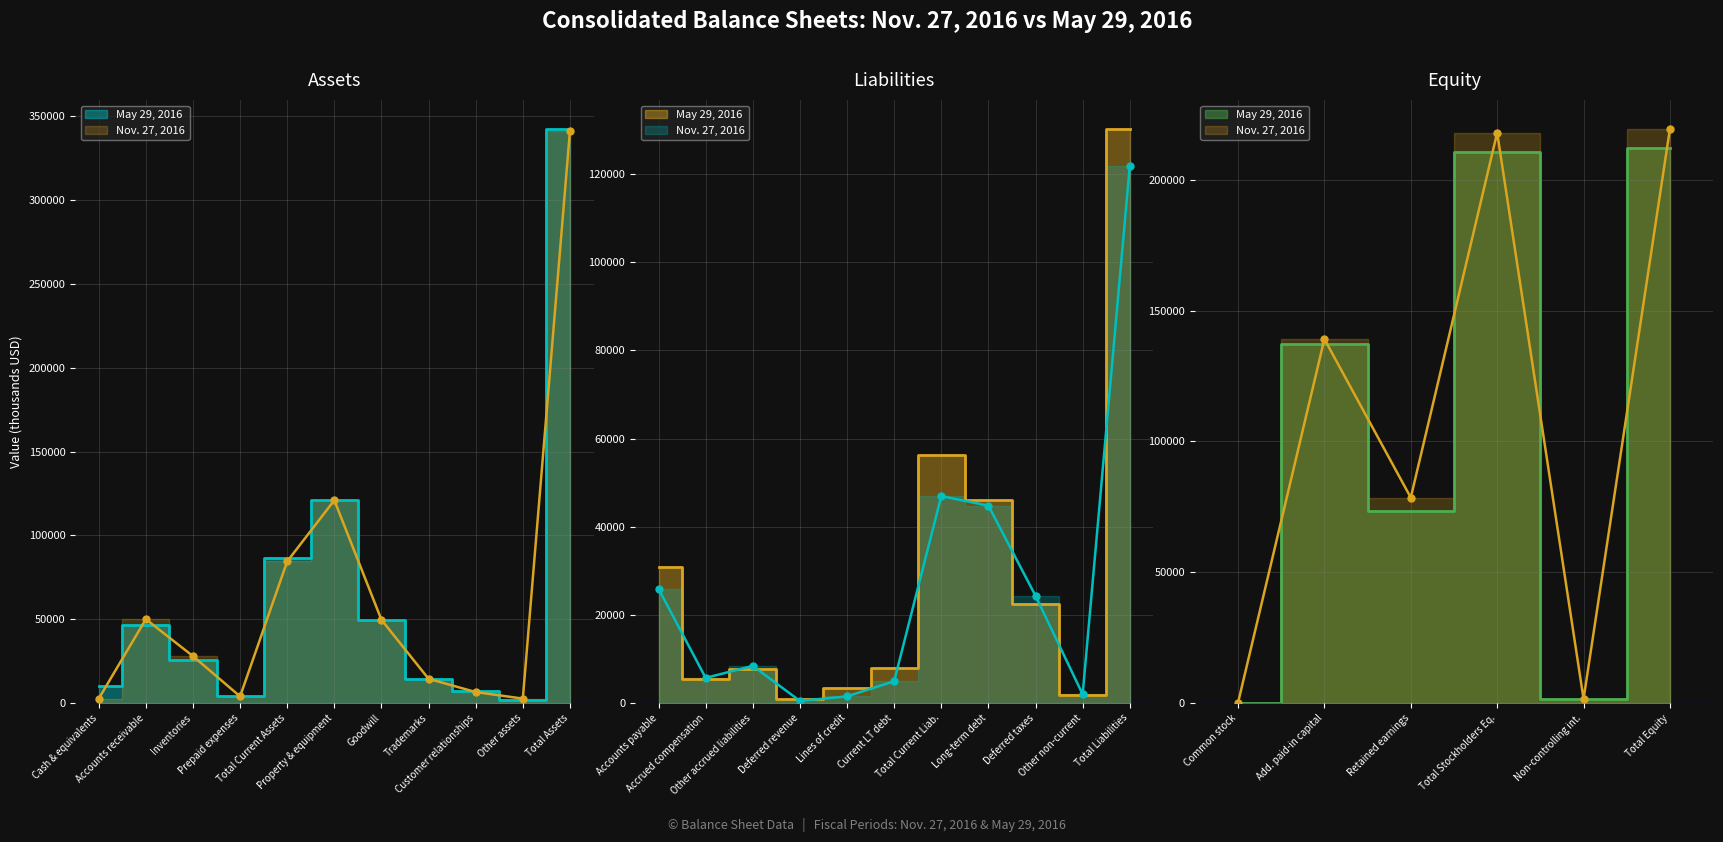

Where does the May 29, 2016 series first go above 25535?

Accounts receivable